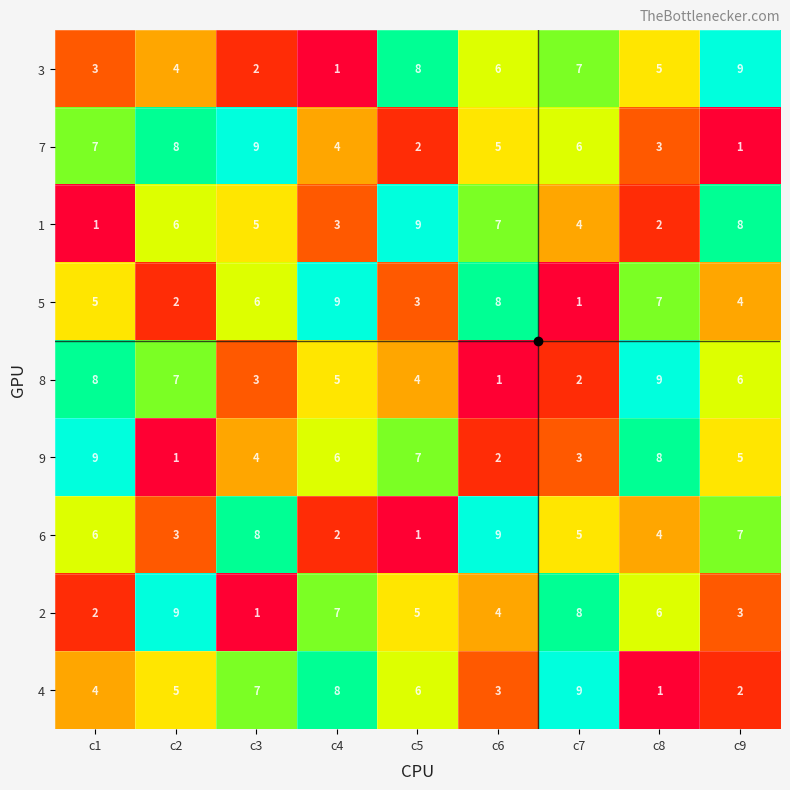

How many data points does each series have?

9